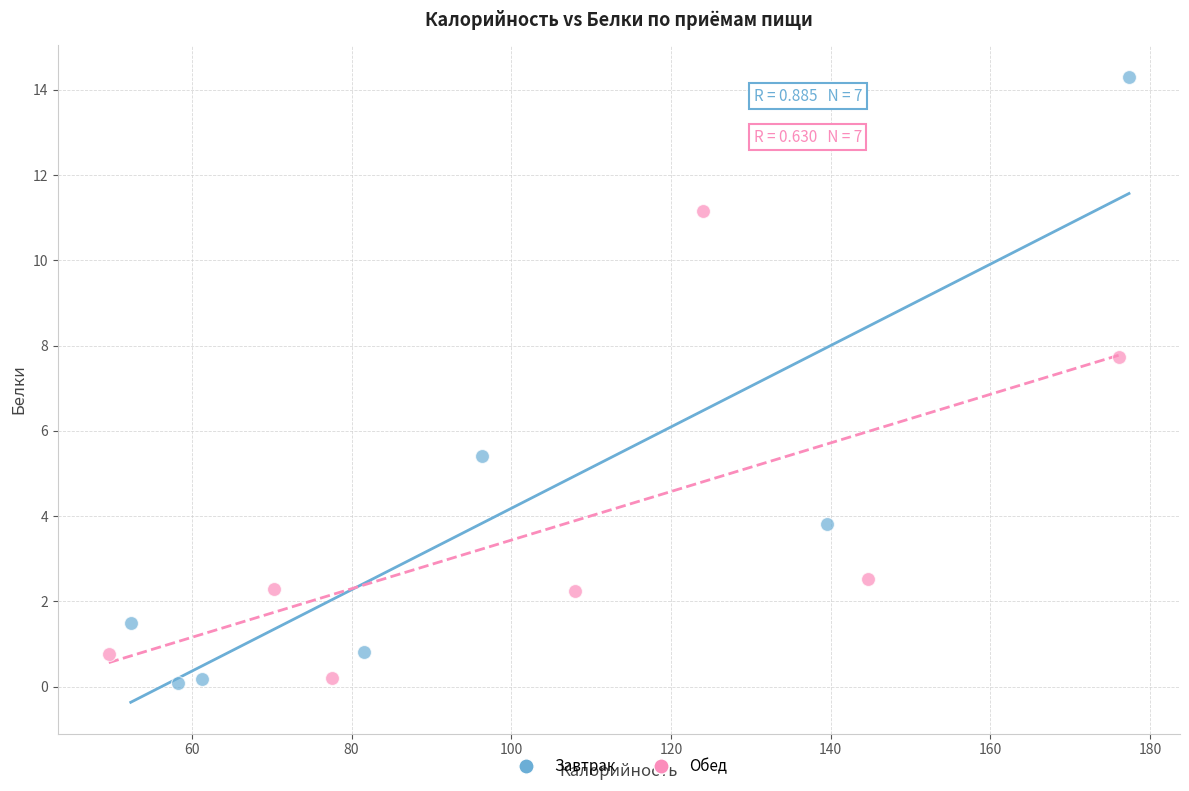

Which series contains the highest Y value?

Завтрак